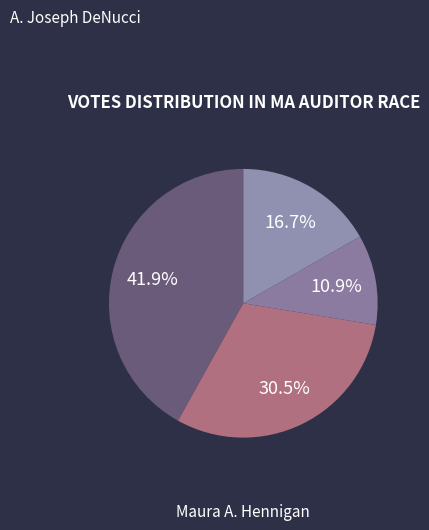

How many segments does this pie chart have?

4